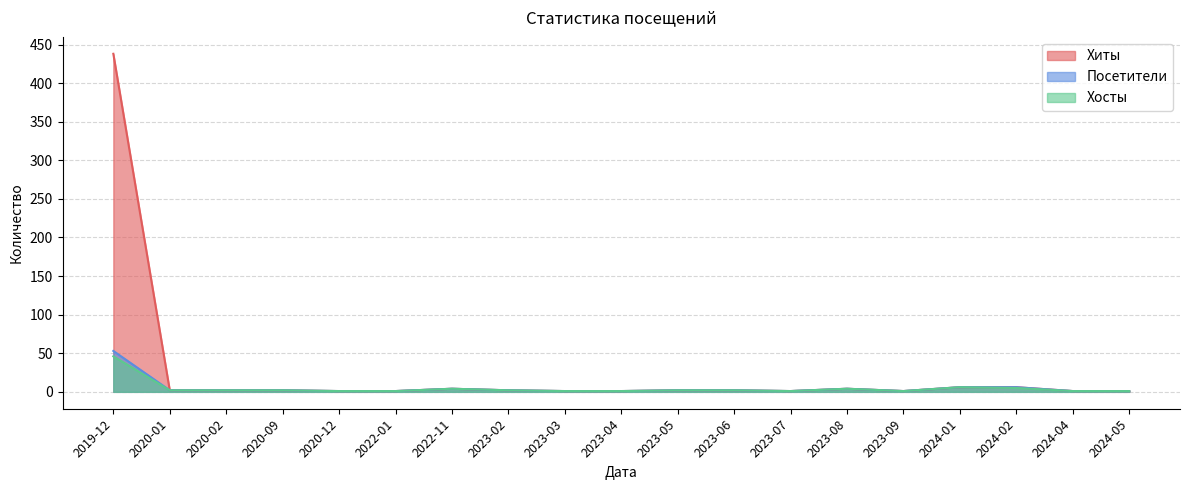

Where is the first local maximum for Посетители?

2022-11